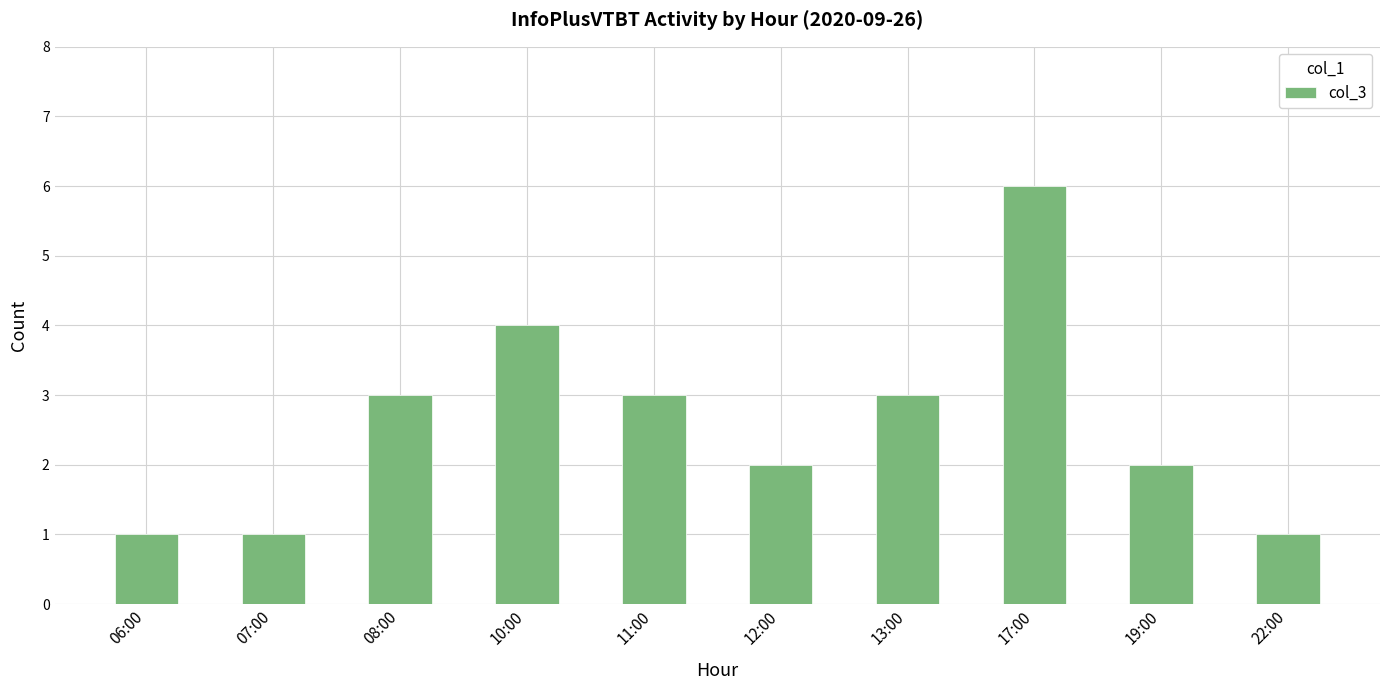

What is the value of the 10th bar from the left?

1